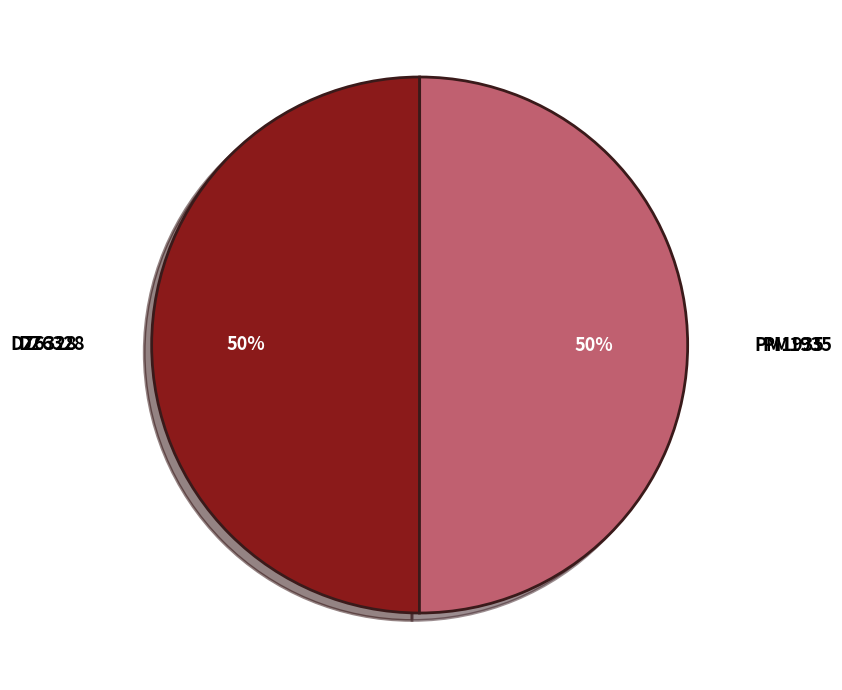

Approximately how many times larger is the value at PM1935 compared to DZ6328?

1.0